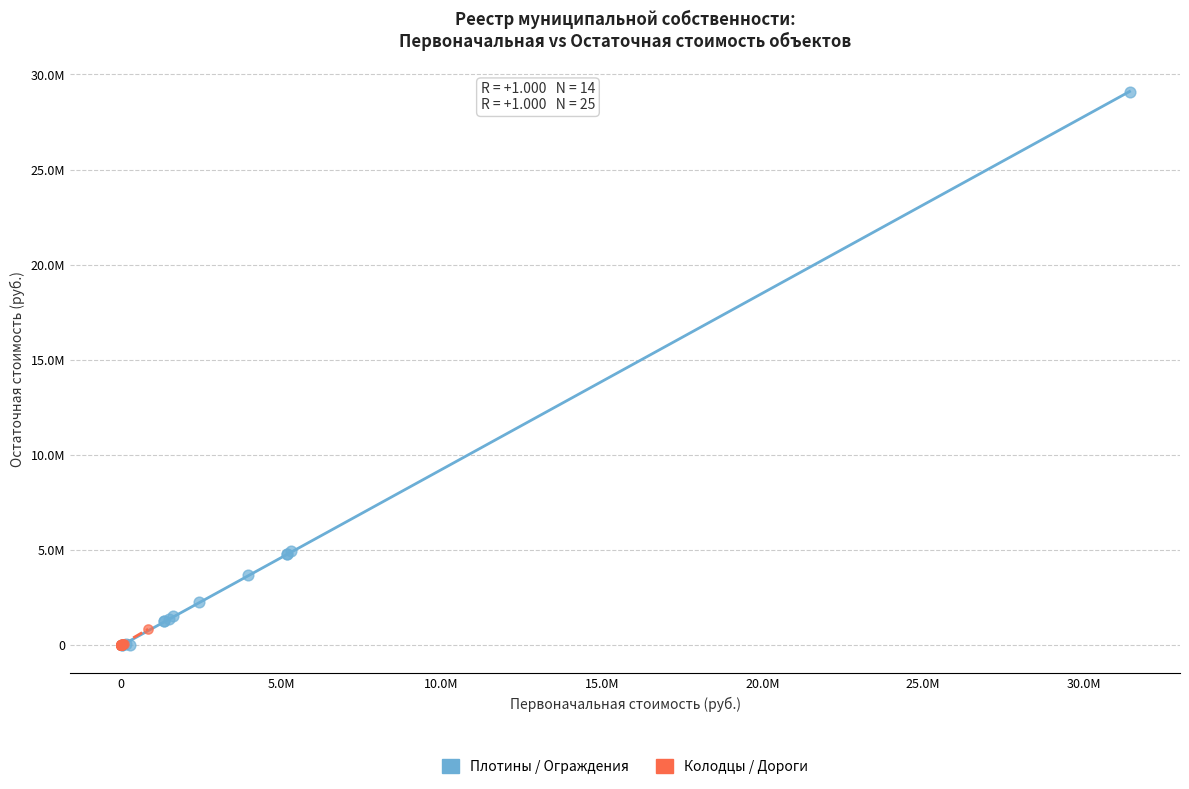

What are all the series names shown in the legend?

Плотины / Ограждения, Колодцы / Дороги